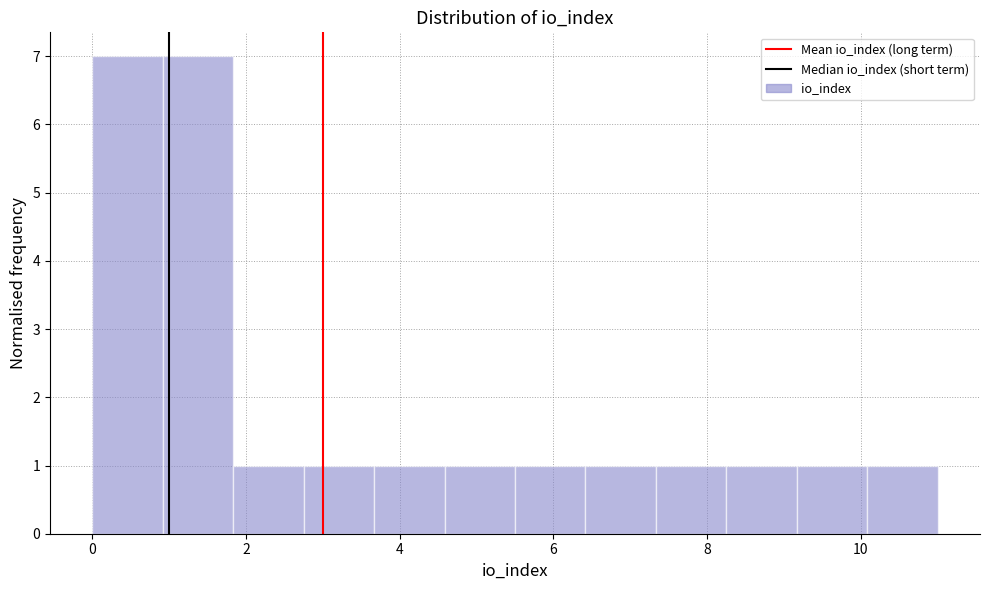

What is the height of the bar covering 7.4 to 8.2 on the x-axis? Neither the bar edges nor the heights are printed on the chart, so give them approximately, as read against the axes.

1